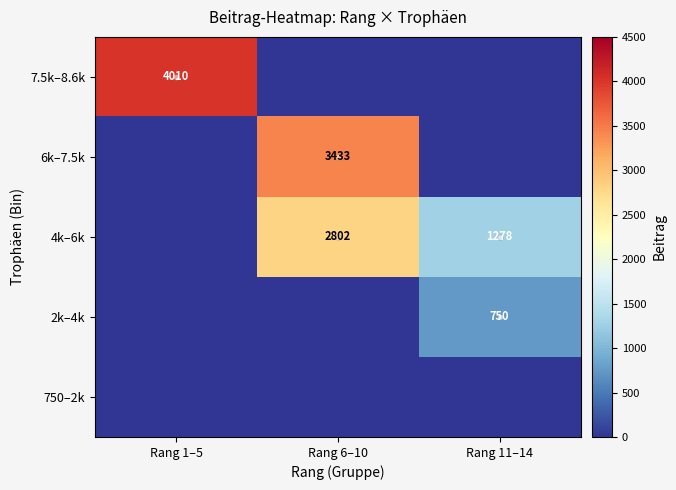

The 2k–4k series shows 1349 at Rang 11–14. True or false?

False